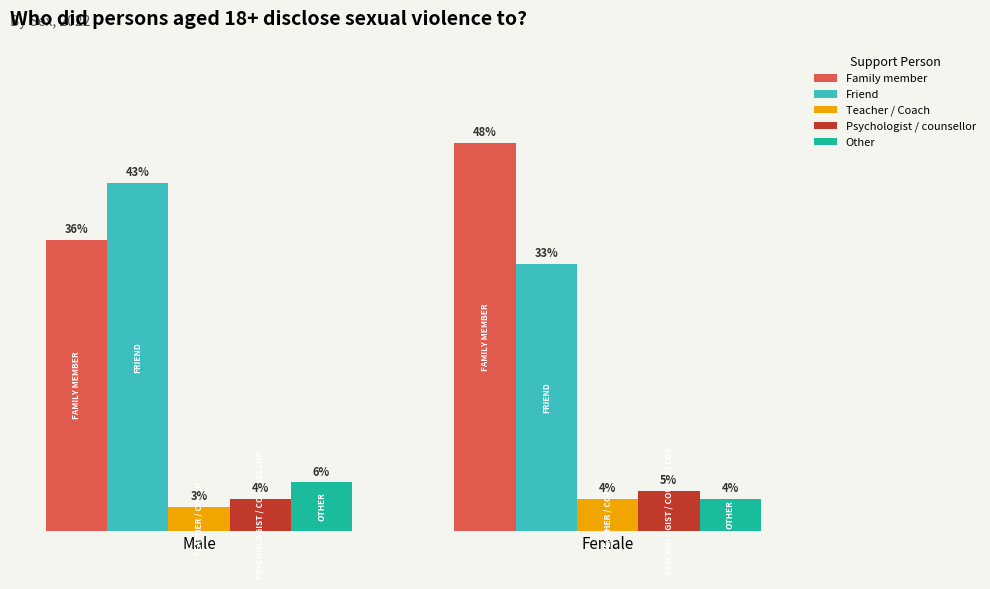

List the labels in order of Friend value, largest first.

Male, Female